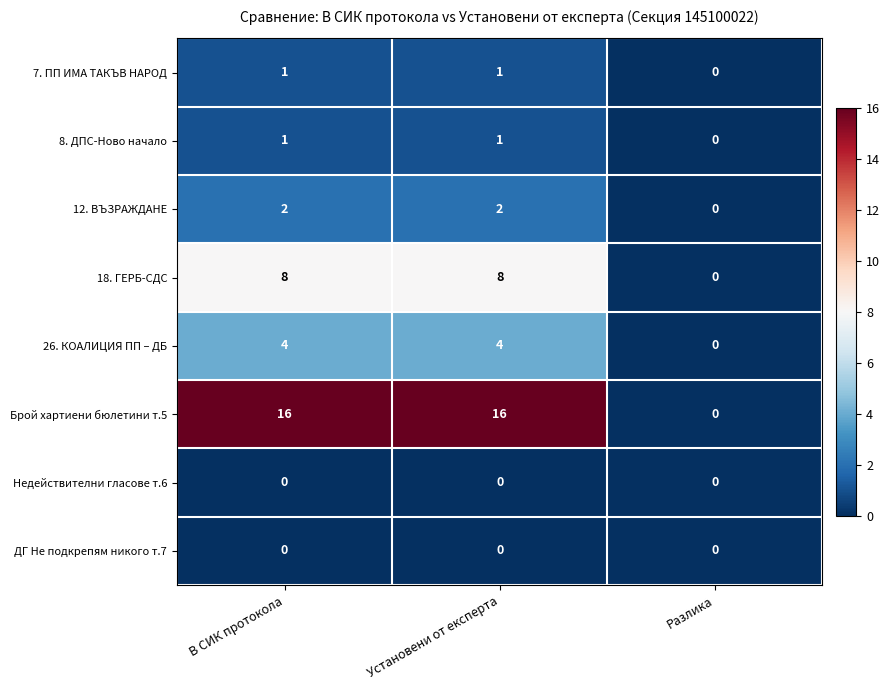

What is the maximum value shown in the chart?

16